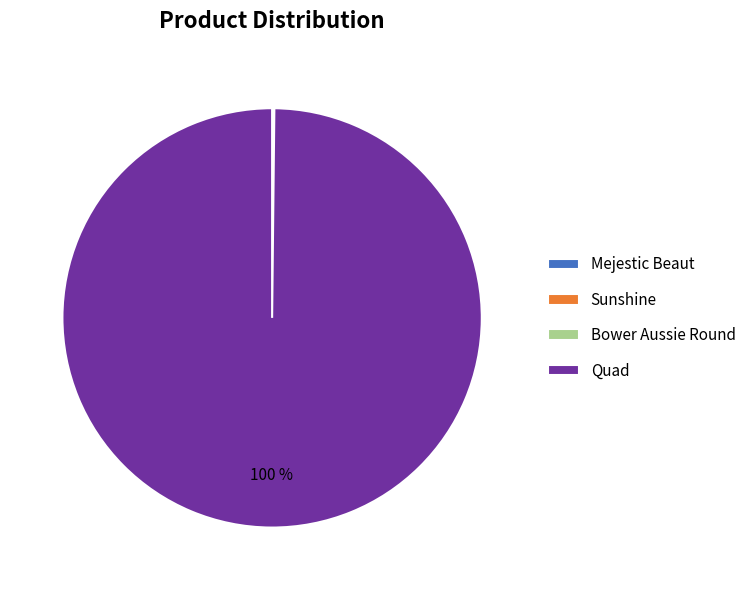

Which category has the biggest portion of the pie?

Quad